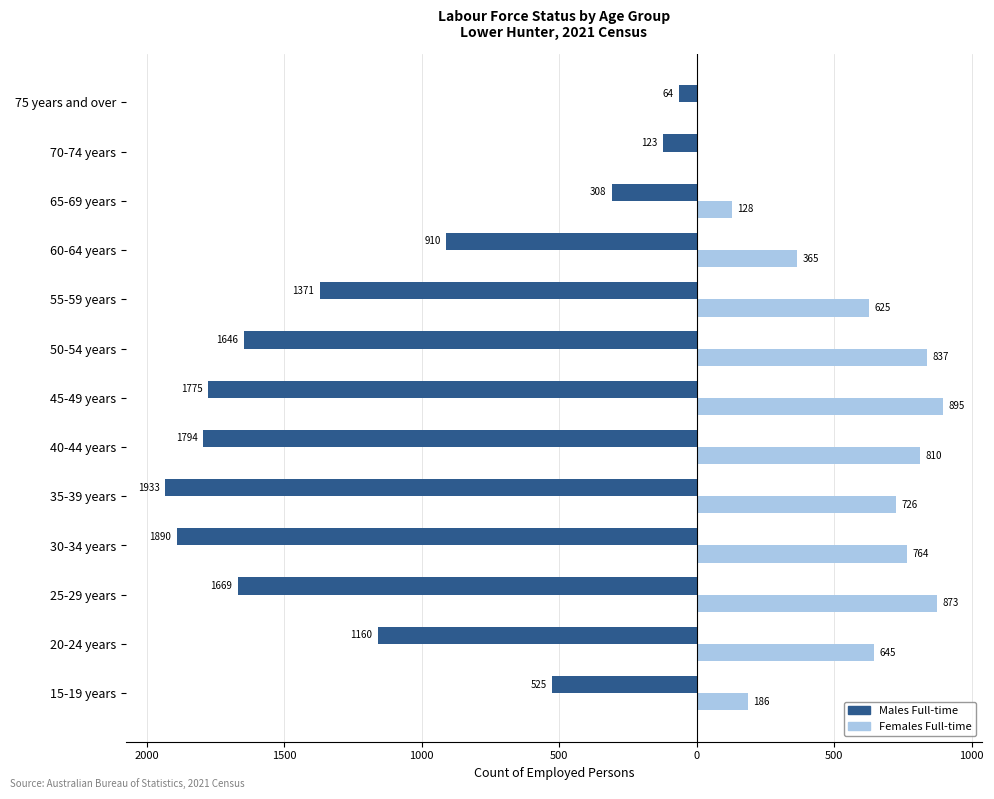

How many series are shown in this chart?

2